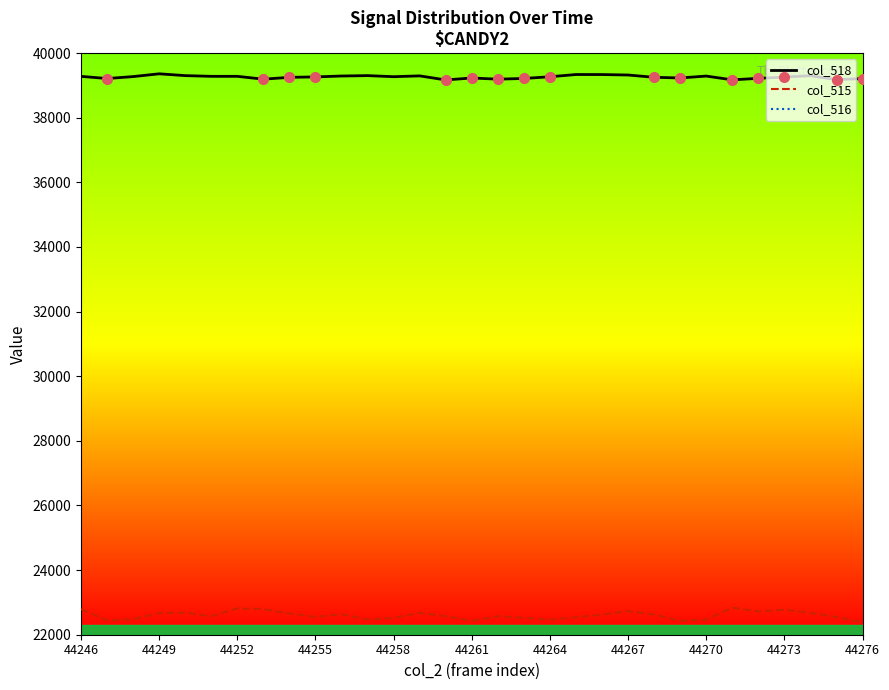

Is it true that col_515 equals 22790 at 44246?

True